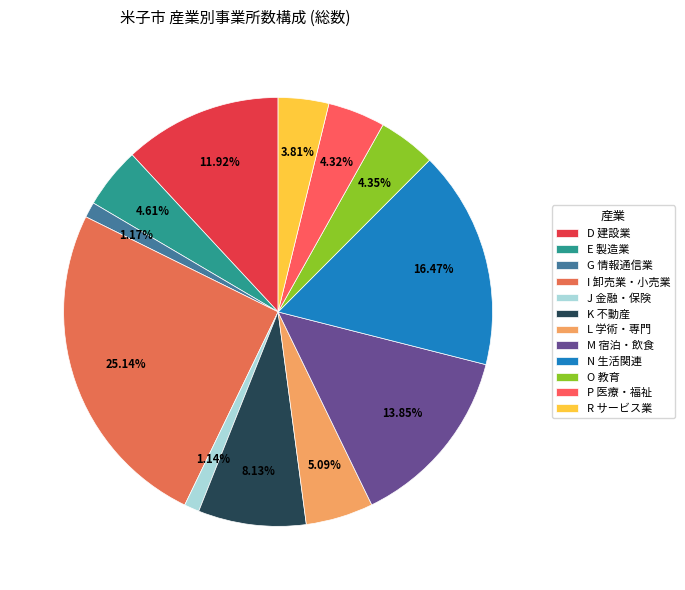

To the nearest percent, what portion does E 製造業 represent?

5%